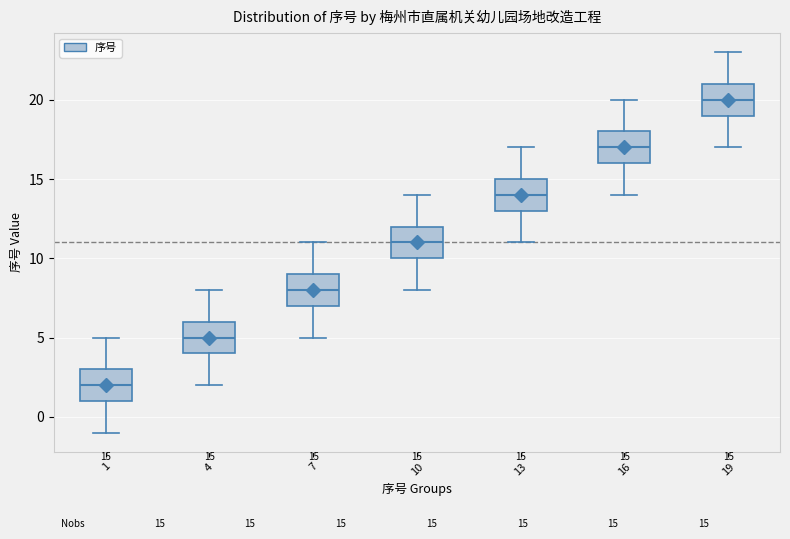

Which box's median line is the lowest?

1